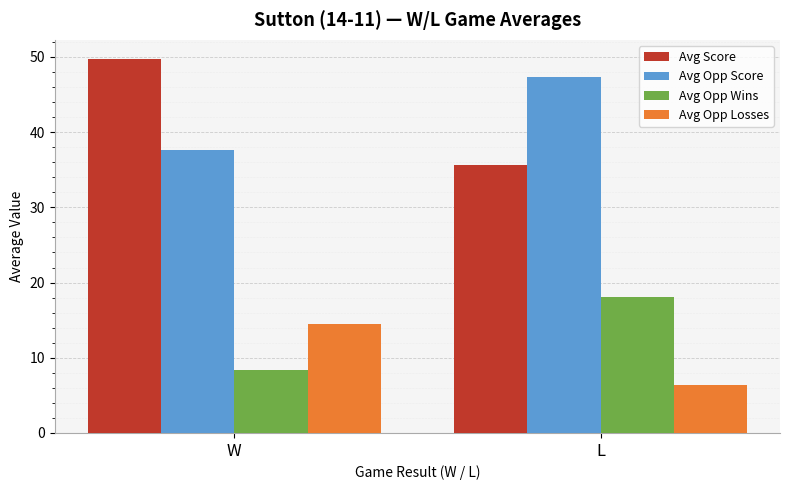

What is the label of the 1st bar from the left?

W